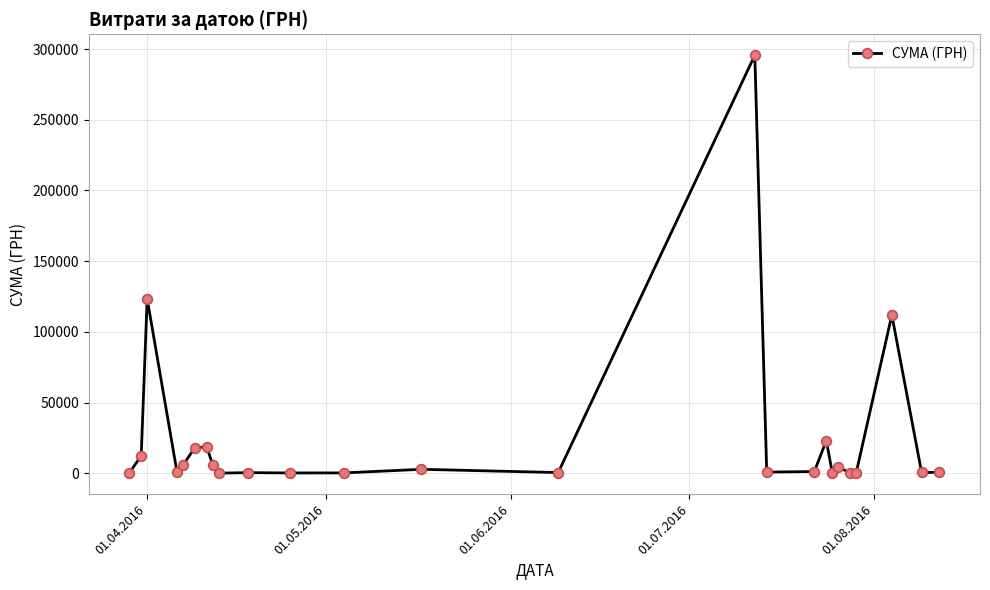

True or false: the data has more than 2 interior local peaks.

True